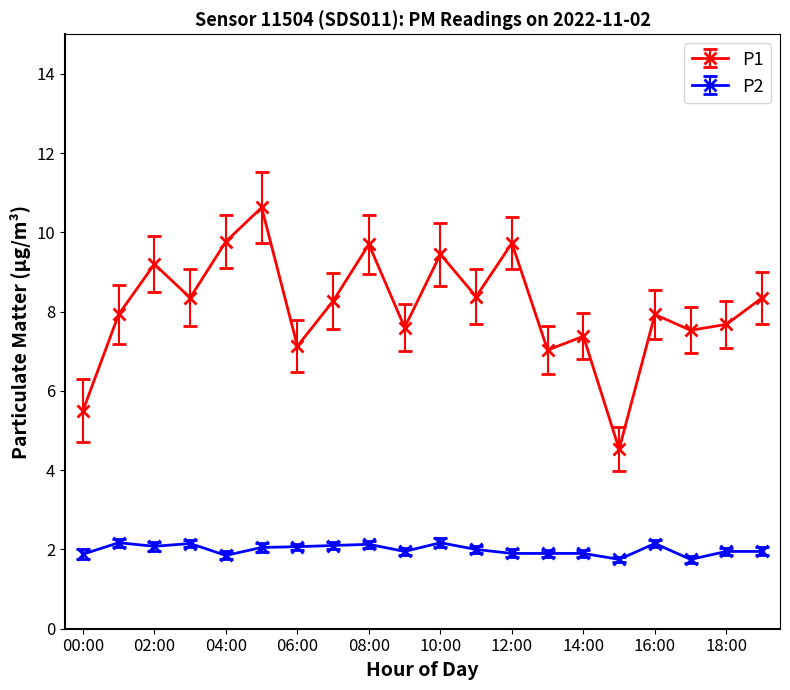

What is the sum of all P2 values?

39.9